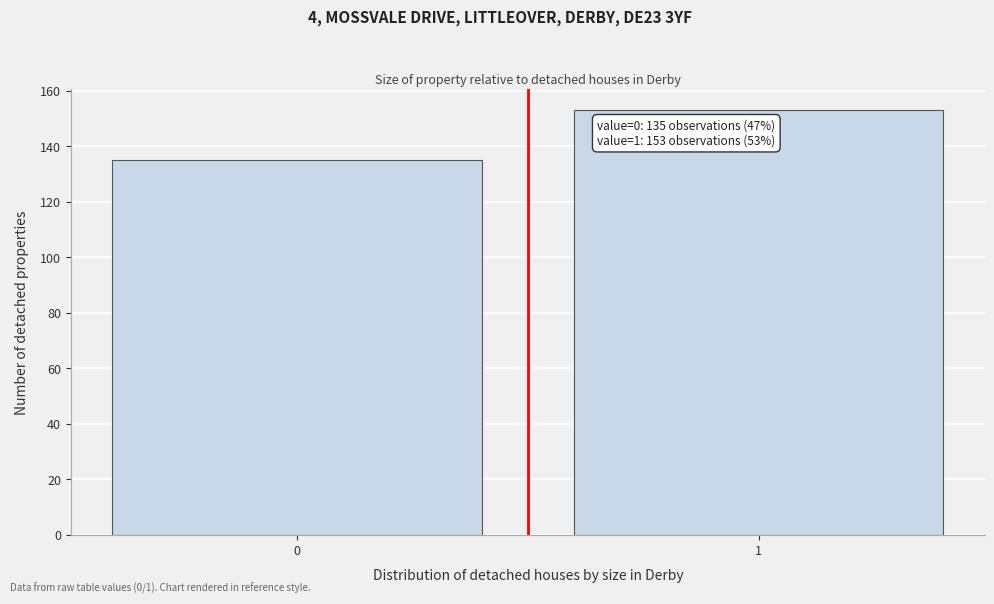

Reading left to right, what are all the values shown in this chart?

135	153